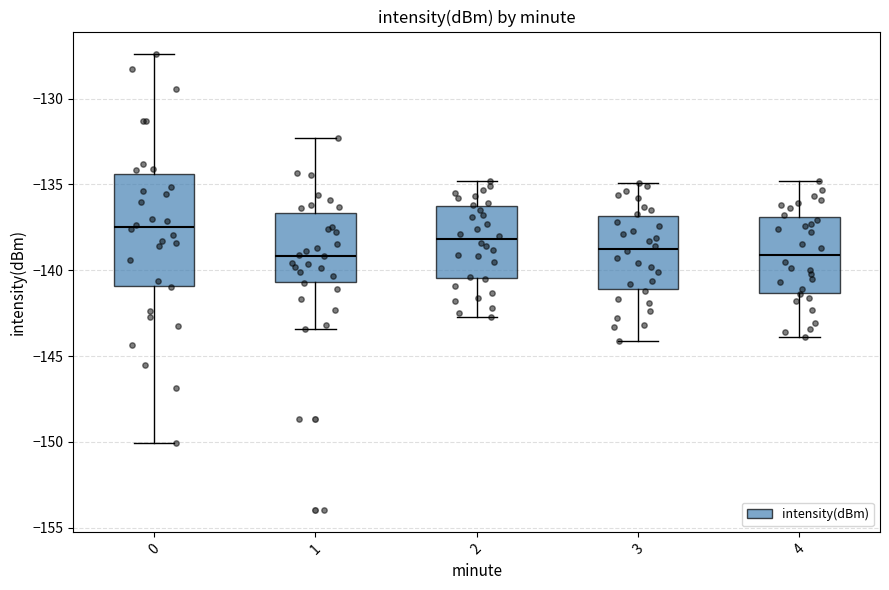

Reading left to right, transcribe this box plot: for each box, give where its median line is, the range the box spans, and where its two whiskers end, as read against the y-axis. The values are not printed on the chart, so give them approximately, as read against the axis.

0: median -137.5, box -141.0 to -134.5, whiskers -150.0 to -127.5
1: median -139.0, box -140.5 to -136.5, whiskers -143.5 to -132.5
2: median -138.0, box -140.5 to -136.5, whiskers -142.5 to -135.0
3: median -138.5, box -141.0 to -137.0, whiskers -144.0 to -135.0
4: median -139.0, box -141.5 to -137.0, whiskers -144.0 to -135.0